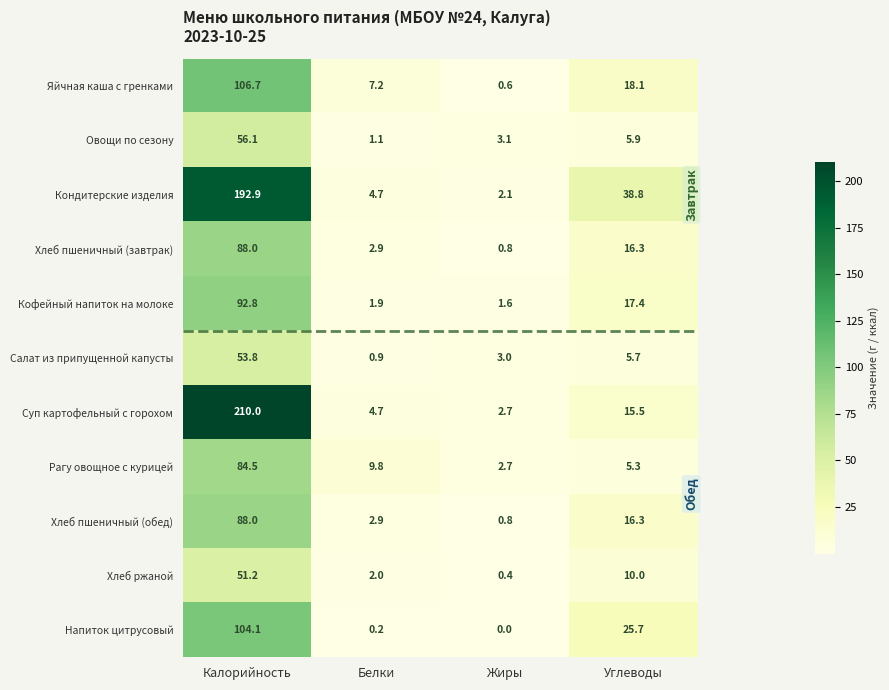

List the labels in order of Напиток цитрусовый value, smallest first.

Жиры, Белки, Углеводы, Калорийность